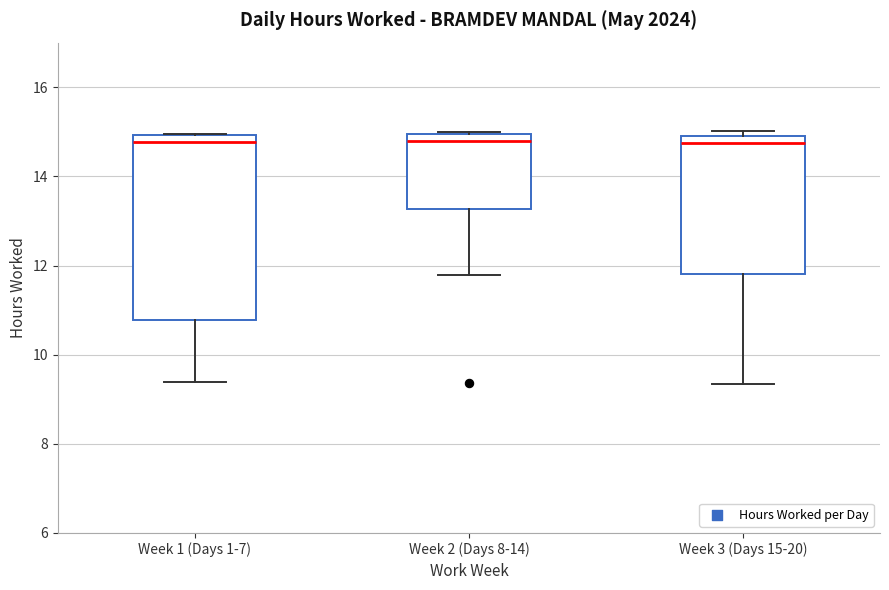

Reading left to right, transcribe this box plot: for each box, give where its median line is, the range the box spans, and where its two whiskers end, as read against the y-axis. The values are not printed on the chart, so give them approximately, as read against the axis.

Week 1 (Days 1-7): median 14.8, box 10.8 to 15.0, whiskers 9.4 to 15.0
Week 2 (Days 8-14): median 14.8, box 13.2 to 15.0, whiskers 11.8 to 15.0
Week 3 (Days 15-20): median 14.8, box 11.8 to 15.0, whiskers 9.4 to 15.0 (just above the box's upper edge)